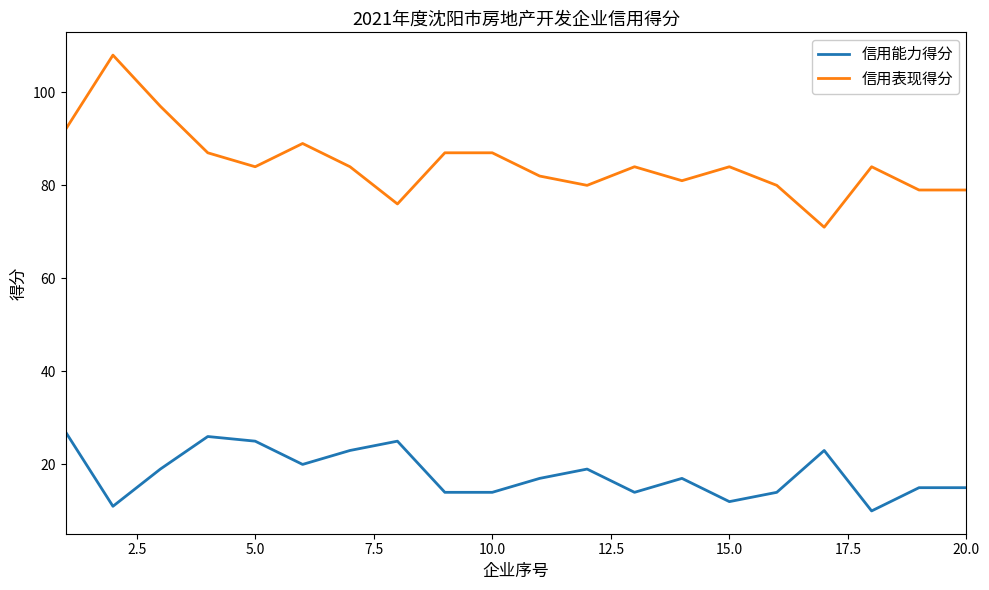

Which series has the largest range (max minus min)?

信用表现得分